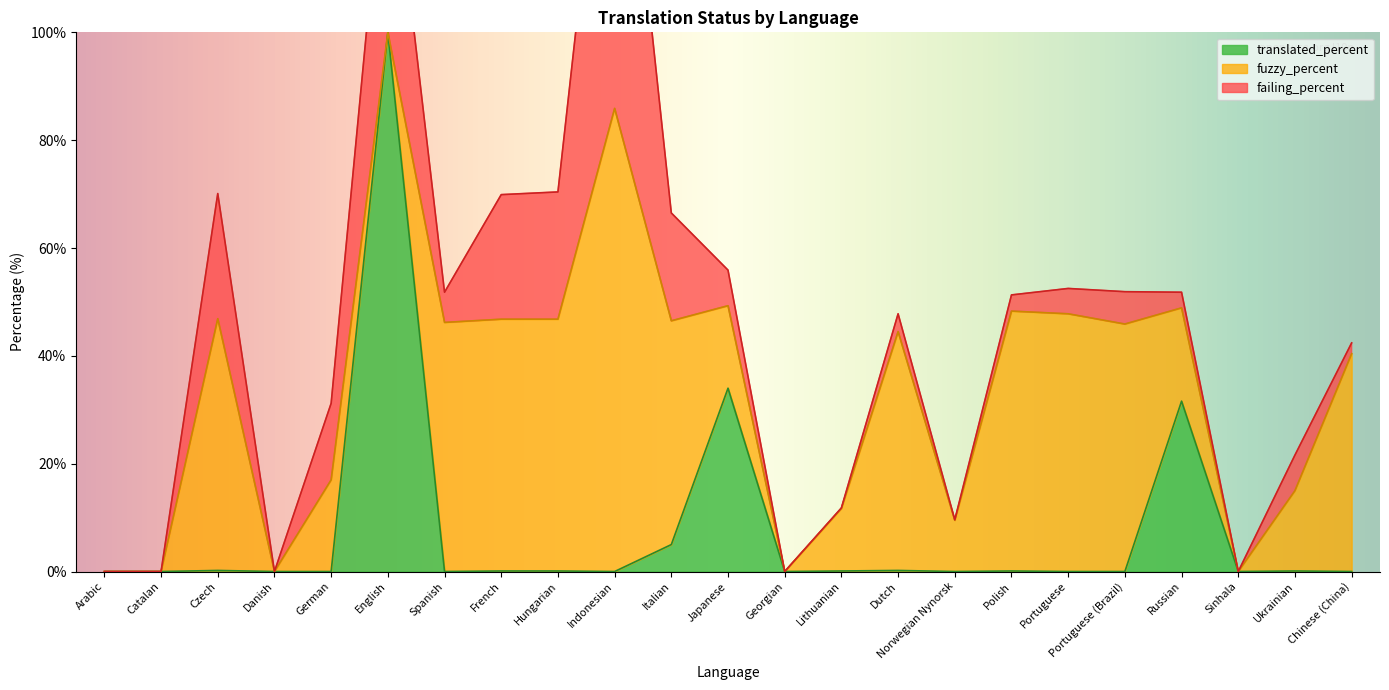

What is the sum of all translated_percent values?

171.5